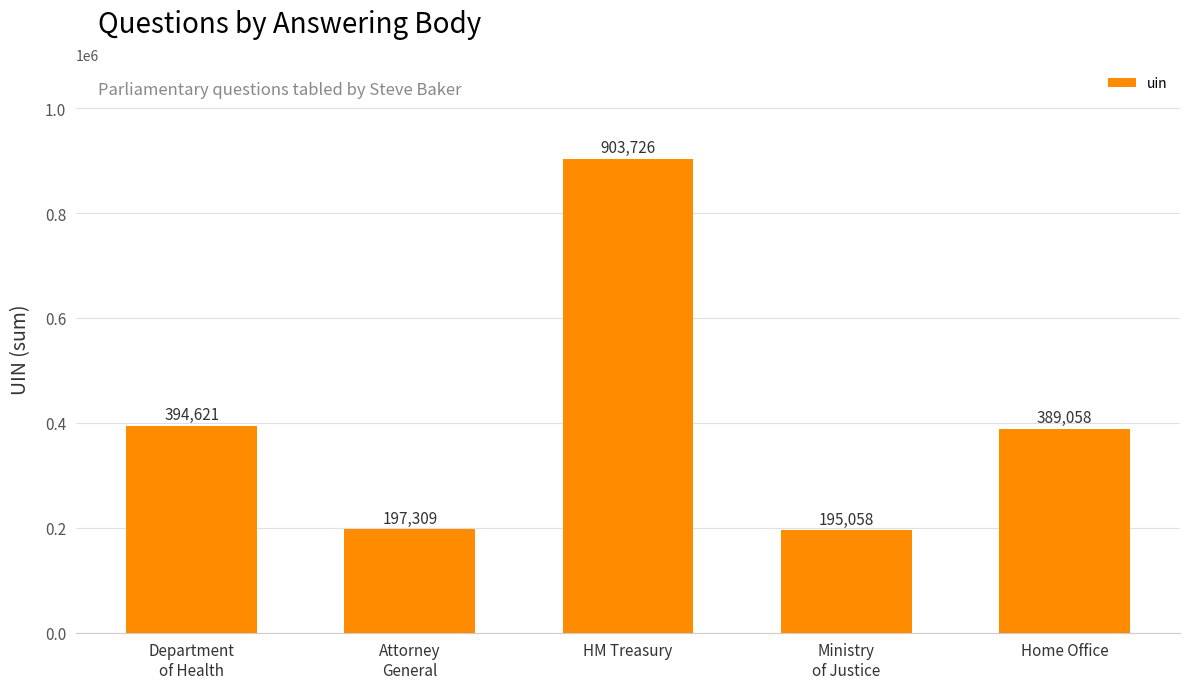

Reading left to right, list all the values displayed in this chart.

394621	197309	903726	195058	389058